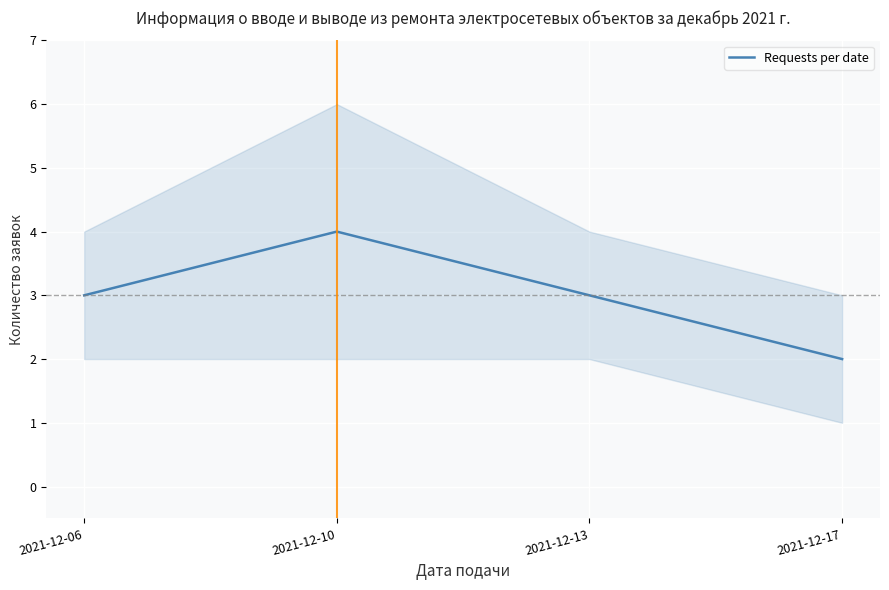

Reading right to left, transcribe all the data shown in this chart.

2	3	4	3